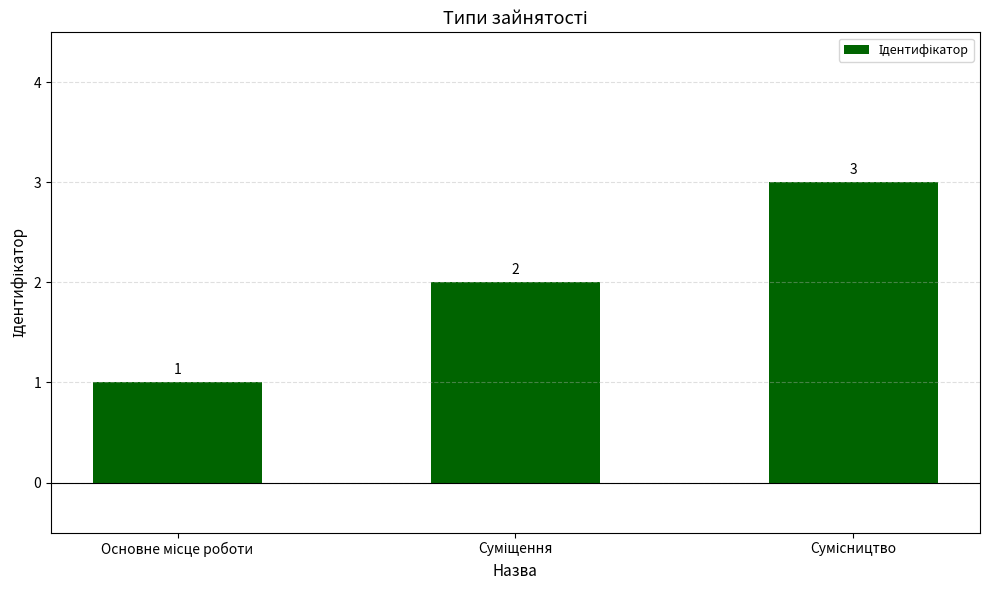

What is the value of the 1st bar from the left?

1